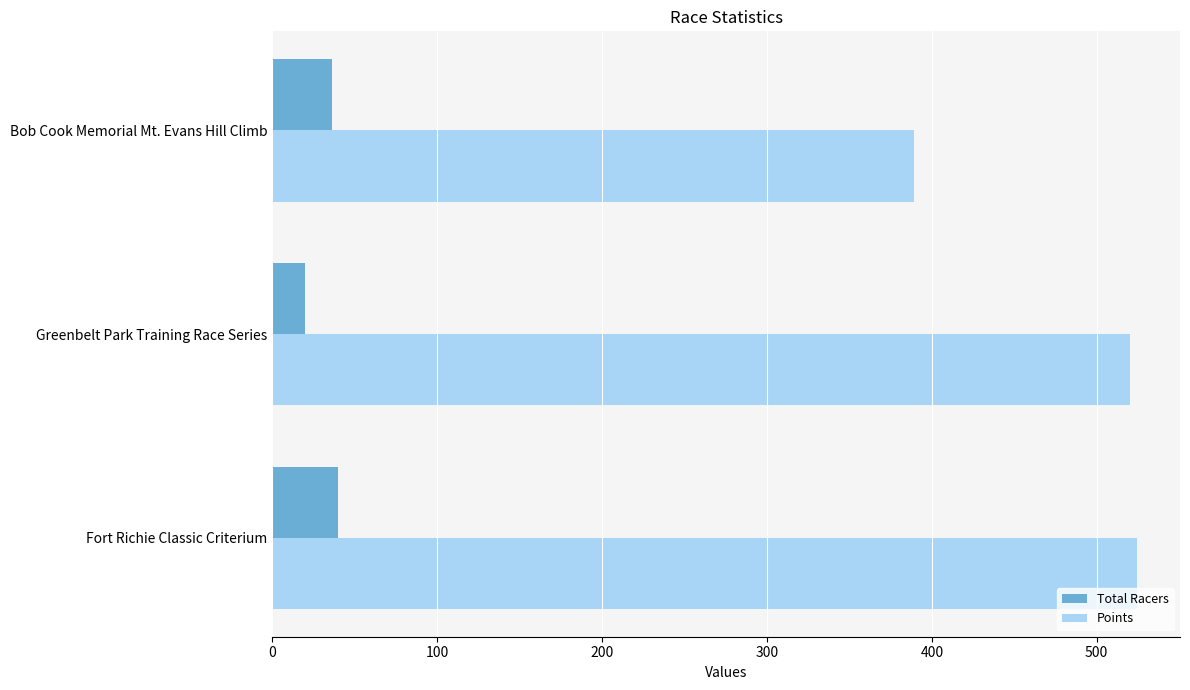

What is the sum of all Total Racers values?

96.0